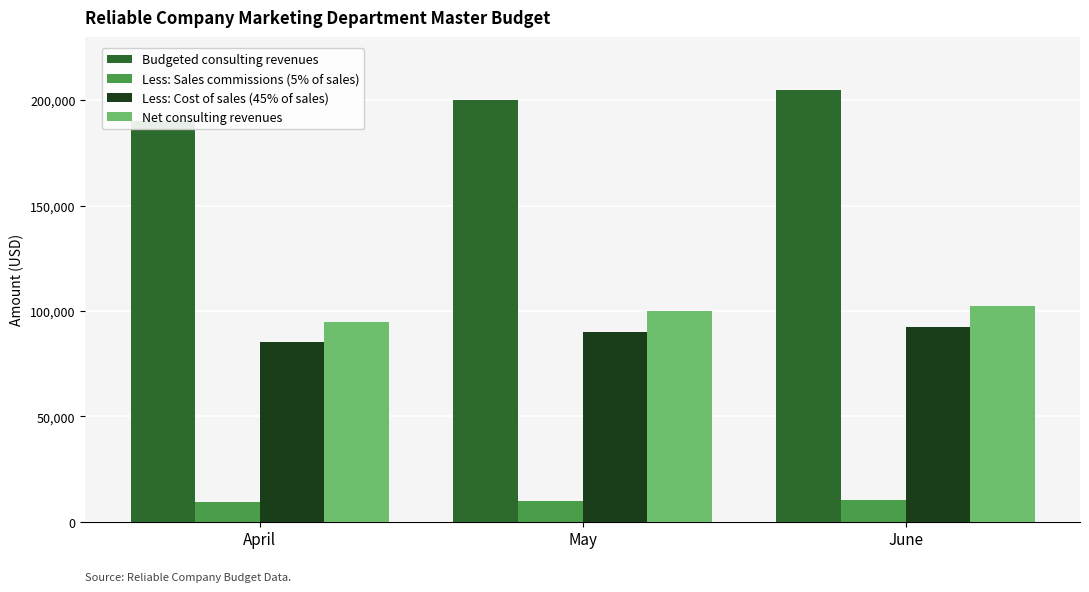

What is the smallest value displayed?

9500